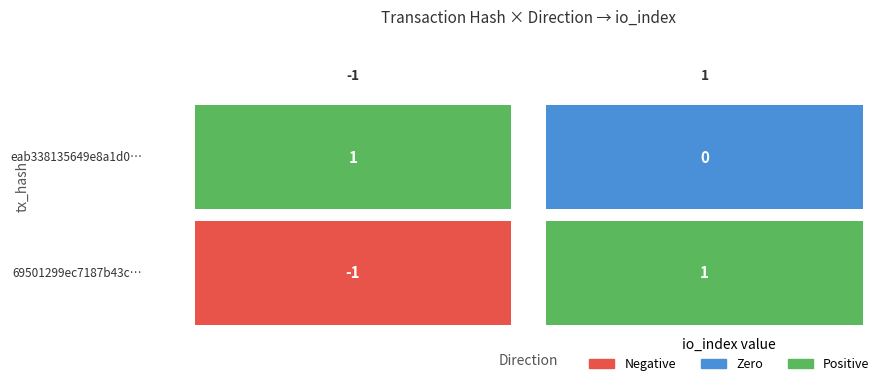

How many data points in eab338135649e8a1d09e58847e84d567796bd85… are less than 1?

1